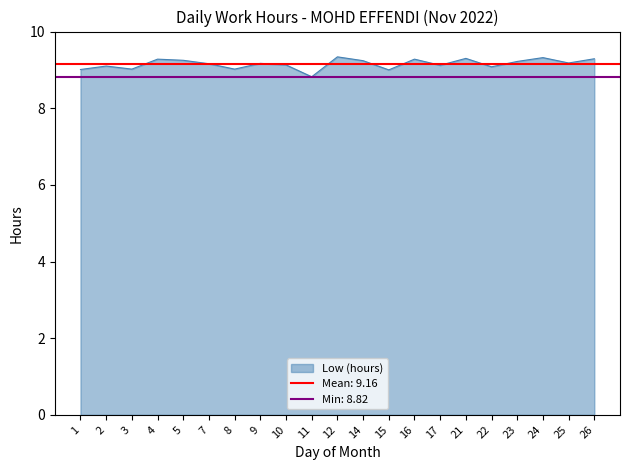

Rank the categories by value from lowest to highest.

11, 15, 1, 3, 8, 22, 2, 17, 10, 7, 9, 25, 23, 14, 5, 4, 16, 26, 21, 24, 12